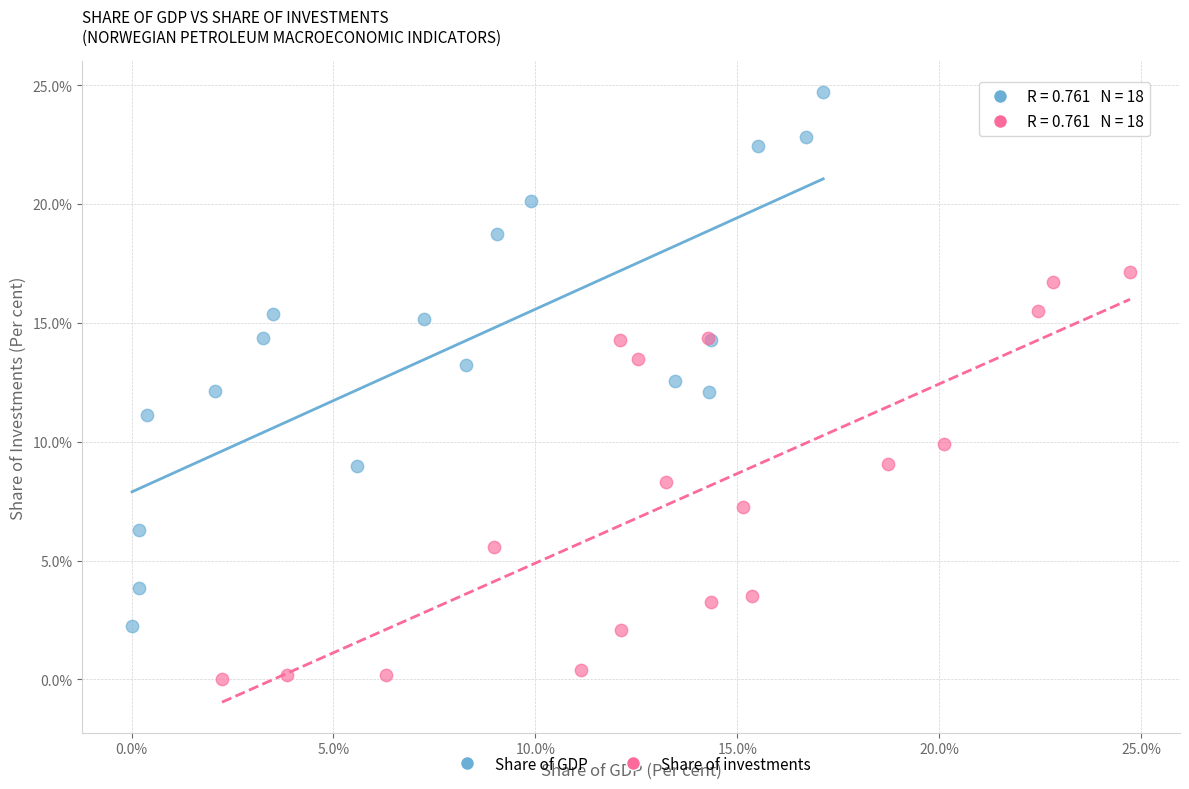

Which series contains the lowest Y value?

Share of investments